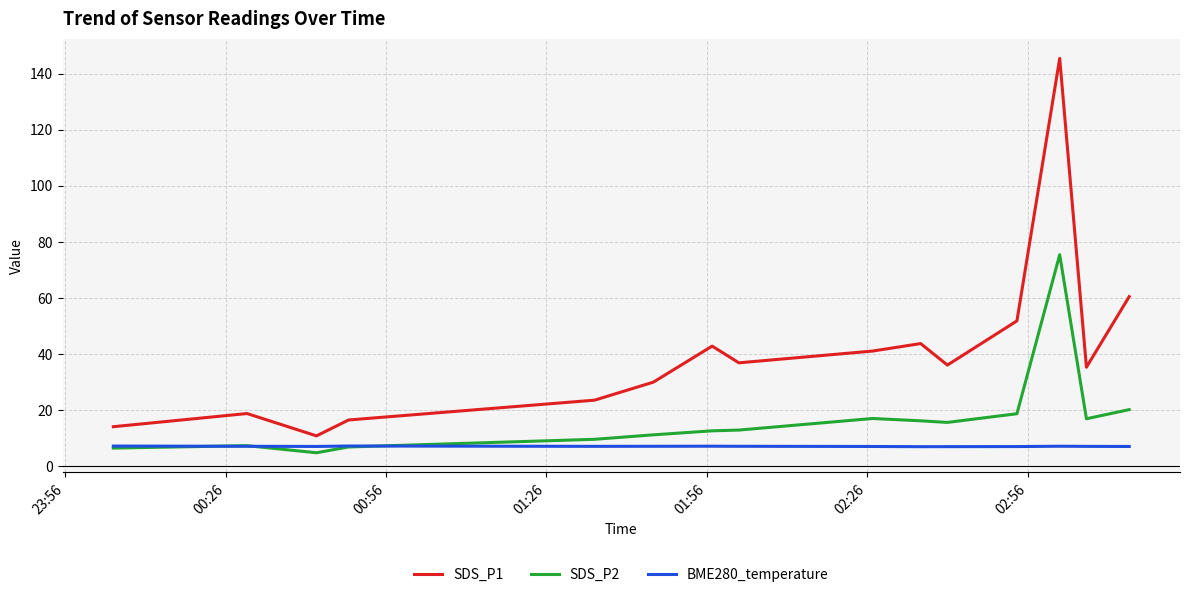

At how many categories does at least one series exceed 102?

1